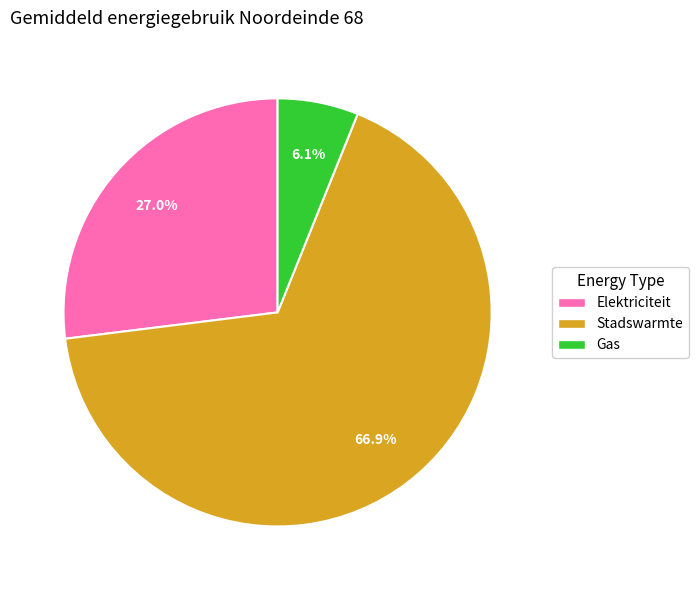

Which slice is the smallest?

Gas